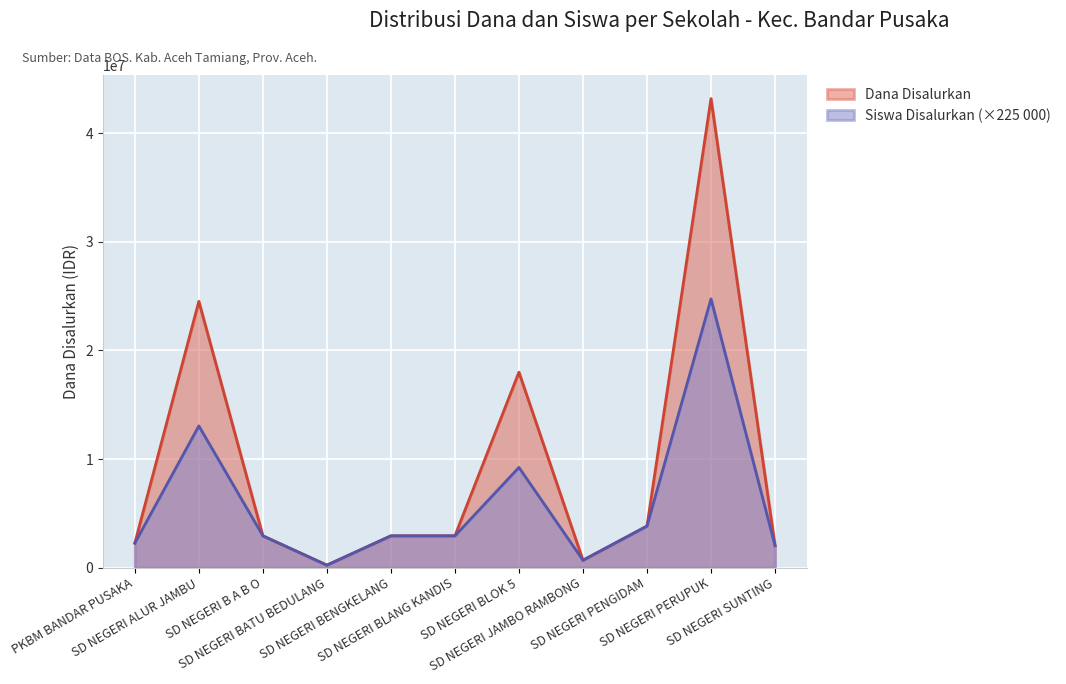

Rank the series by their maximum value, from highest to lowest.

Dana Disalurkan, Siswa Disalurkan (×225 000)